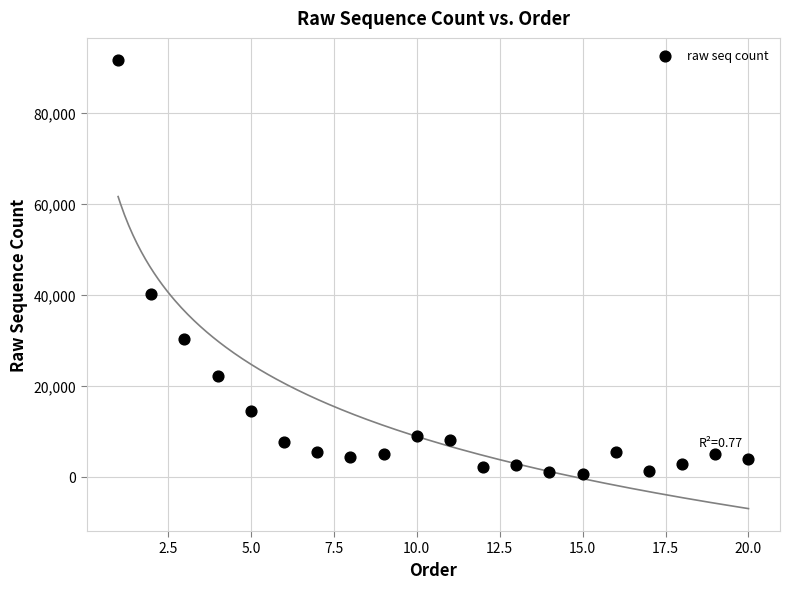

What Y value in the scatter plot is closest to 46119?

40132